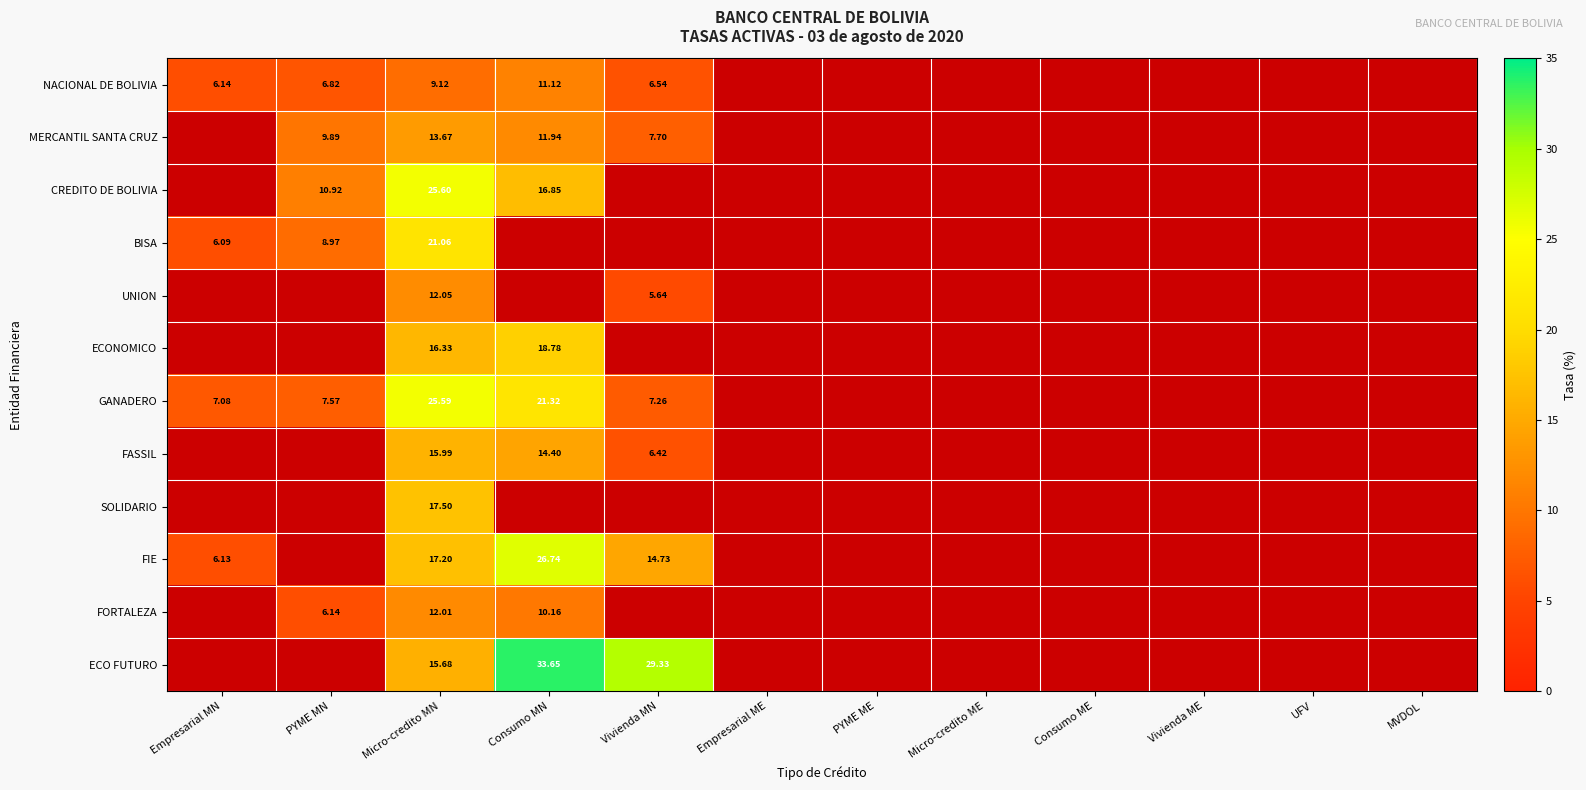

Rank the series at Micro-credito MN from lowest to highest value.

NACIONAL DE BOLIVIA, FORTALEZA, UNION, MERCANTIL SANTA CRUZ, ECO FUTURO, FASSIL, ECONOMICO, FIE, SOLIDARIO, BISA, GANADERO, CREDITO DE BOLIVIA